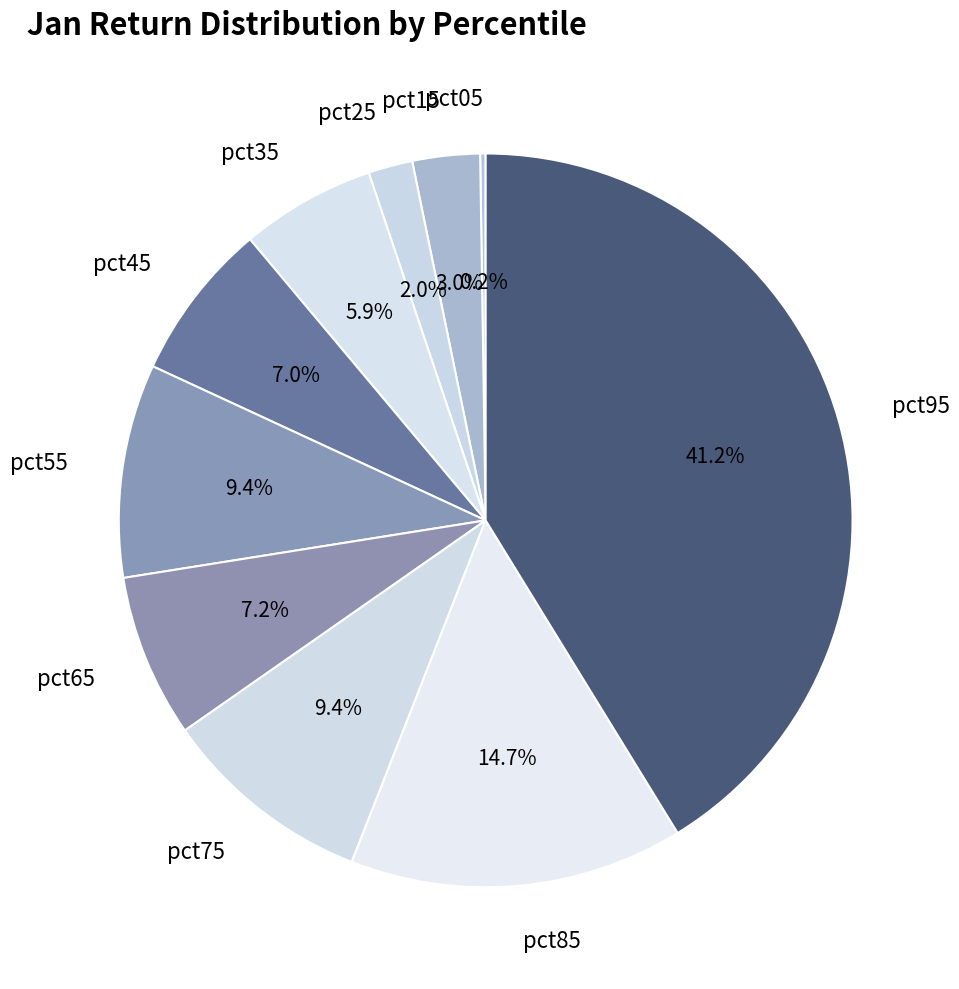

Combined, do pct75 and pct45 account for over 50%?

No